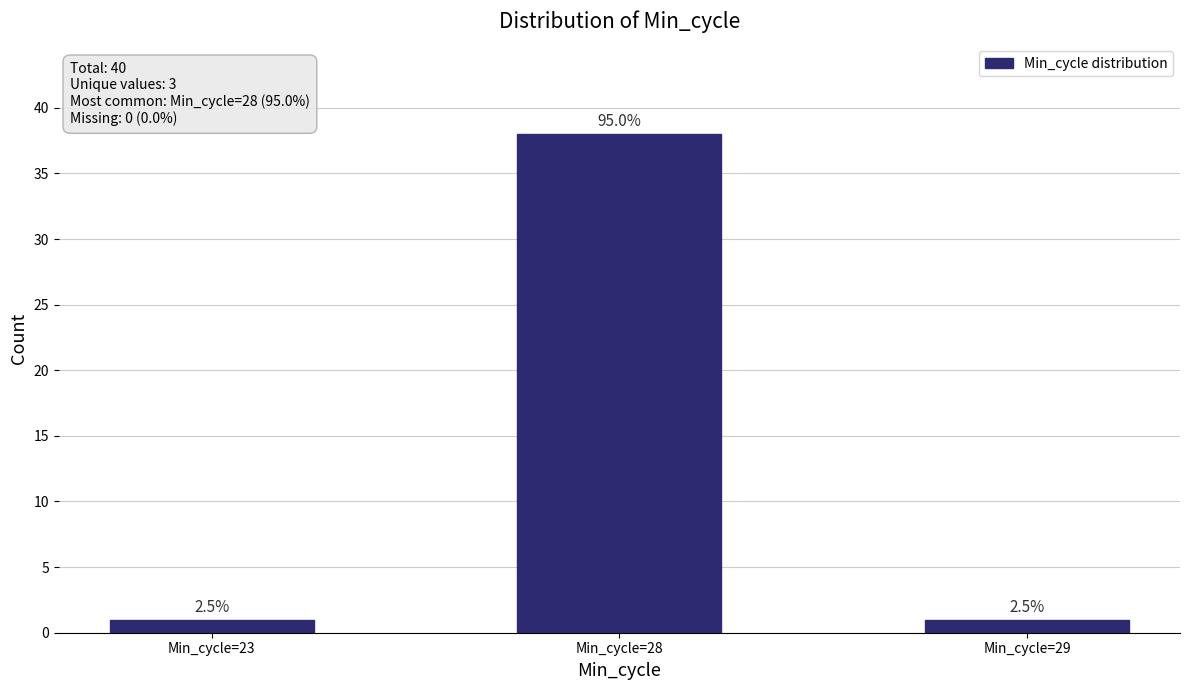

Reading right to left, transcribe all the data shown in this chart.

Min_cycle=29=1	Min_cycle=28=38	Min_cycle=23=1